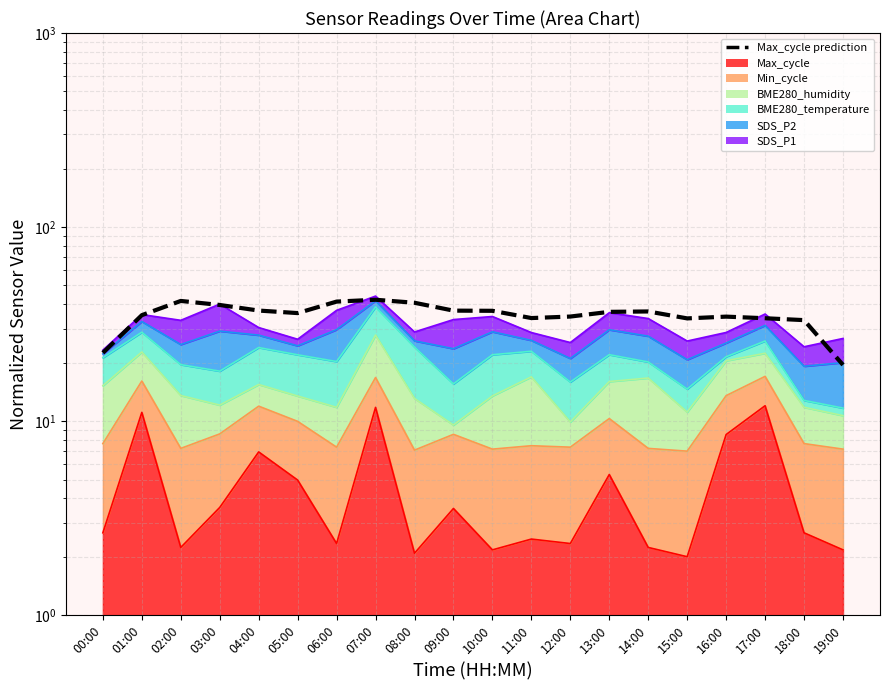

List the labels in order of value, smallest first.

19:00, 00:00, 18:00, 15:00, 17:00, 11:00, 16:00, 12:00, 01:00, 05:00, 13:00, 14:00, 10:00, 09:00, 04:00, 03:00, 08:00, 06:00, 02:00, 07:00